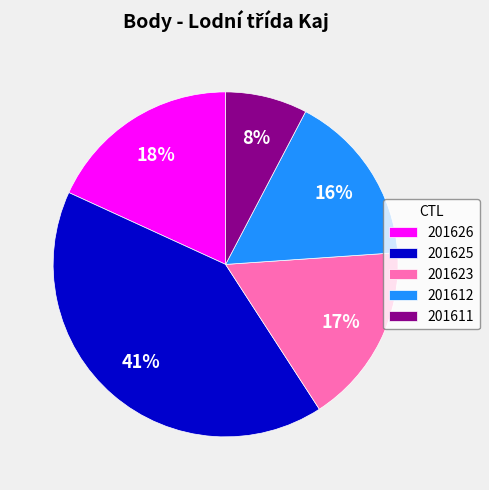

Is there a majority slice in this chart?

No